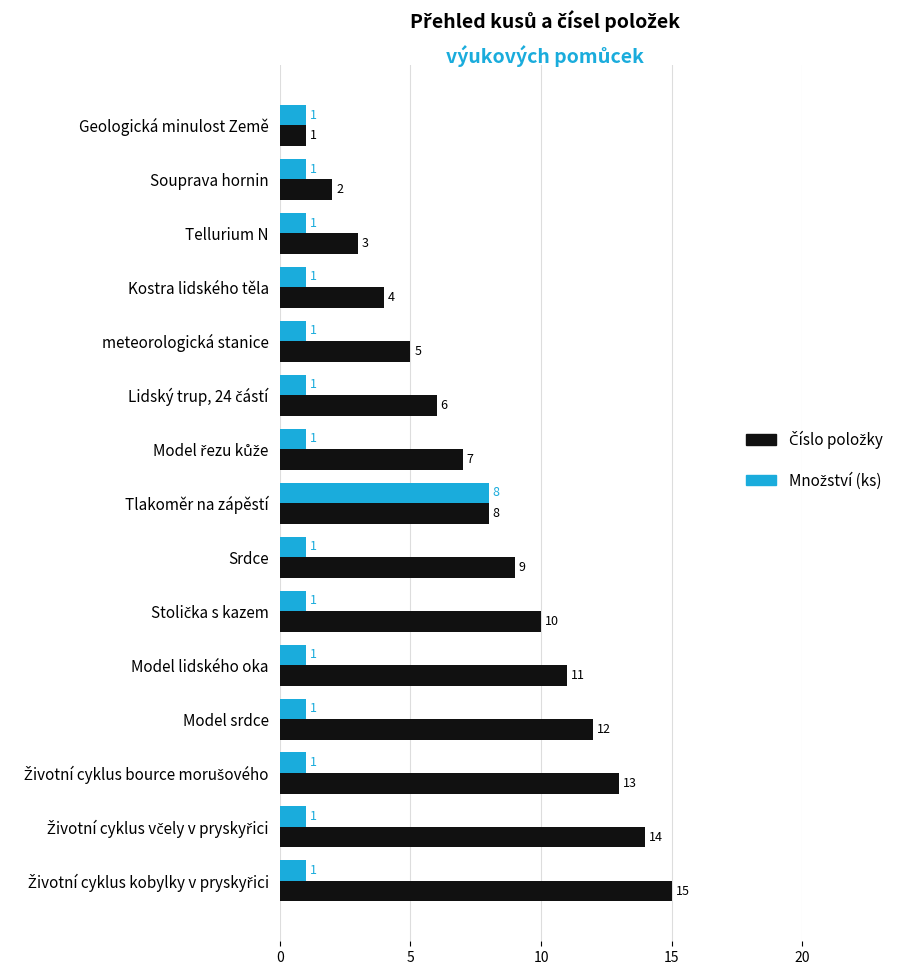

Count the number of categories in the chart.

15